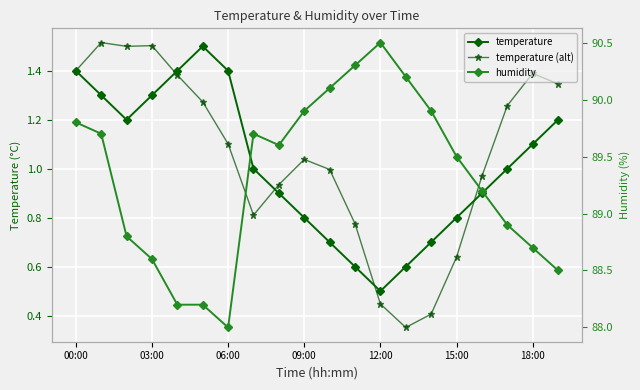

What is the maximum value shown in the chart?

90.5